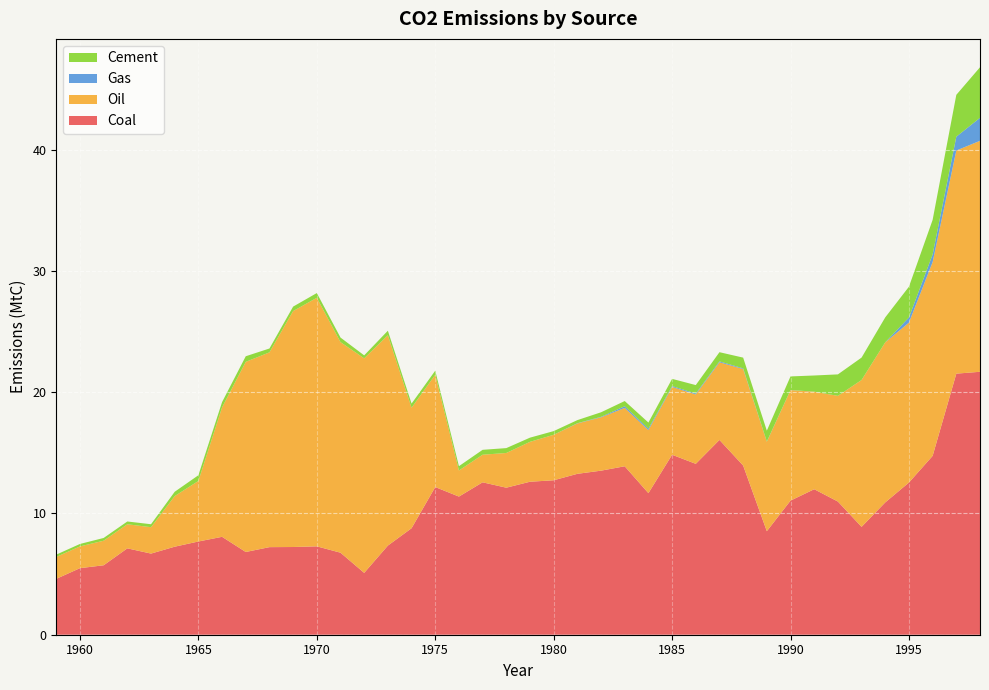

Reading right to left, list all the values displayed in this chart.

Coal: 1998=21.7	1997=21.5	1996=14.7	1995=12.5	1994=10.9	1993=8.9	1992=11.0	1991=12.0	1990=11.1	1989=8.5	1988=14.0	1987=16.1	1986=14.1	1985=14.8	1984=11.7	1983=13.9	1982=13.5	1981=13.3	1980=12.7	1979=12.6	1978=12.1	1977=12.6	1976=11.4	1975=12.2	1974=8.8	1973=7.3	1972=5.1	1971=6.8	1970=7.3	1969=7.2	1968=7.2	1967=6.8	1966=8.1	1965=7.7	1964=7.3	1963=6.7	1962=7.1	1961=5.7	1960=5.5	1959=4.6
Oil: 1998=19.0	1997=18.4	1996=16.0	1995=13.2	1994=13.2	1993=12.1	1992=8.7	1991=8.0	1990=9.1	1989=7.4	1988=8.0	1987=6.4	1986=5.7	1985=5.6	1984=5.2	1983=4.8	1982=4.4	1981=4.2	1980=3.8	1979=3.3	1978=2.9	1977=2.3	1976=2.2	1975=9.3	1974=9.9	1973=17.3	1972=17.7	1971=17.4	1970=20.5	1969=19.5	1968=16.1	1967=15.7	1966=10.7	1965=5.0	1964=4.2	1963=2.2	1962=2.0	1961=2.0	1960=1.8	1959=1.8
Gas: 1998=1.9	1997=1.1	1996=0.6	1995=0.4	1994=0.0	1993=0.0	1992=0.0	1991=0.0	1990=0.0	1989=0.0	1988=0.1	1987=0.1	1986=0.1	1985=0.1	1984=0.1	1983=0.1	1982=0.0	1981=0.0	1980=0.0	1979=0.0	1978=0.0	1977=0.0	1976=0.0	1975=0.0	1974=0.0	1973=0.0	1972=0.0	1971=0.0	1970=0.0	1969=0.0	1968=0.0	1967=0.0	1966=0.0	1965=0.0	1964=0.0	1963=0.0	1962=0.0	1961=0.0	1960=0.0	1959=0.0
Cement: 1998=4.2	1997=3.5	1996=2.8	1995=2.5	1994=2.1	1993=1.8	1992=1.8	1991=1.3	1990=1.1	1989=0.9	1988=0.9	1987=0.8	1986=0.7	1985=0.6	1984=0.5	1983=0.4	1982=0.4	1981=0.3	1980=0.3	1979=0.3	1978=0.4	1977=0.4	1976=0.4	1975=0.3	1974=0.3	1973=0.4	1972=0.2	1971=0.4	1970=0.4	1969=0.4	1968=0.3	1967=0.5	1966=0.4	1965=0.5	1964=0.4	1963=0.2	1962=0.2	1961=0.2	1960=0.2	1959=0.2